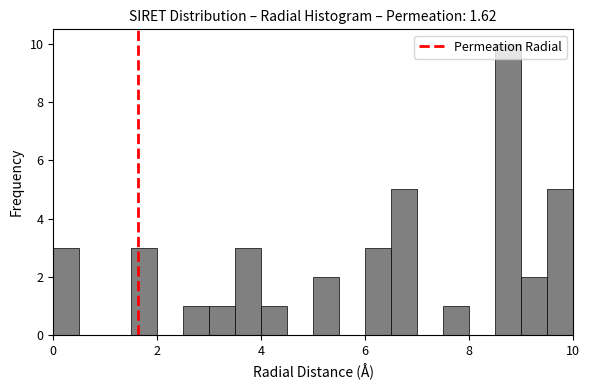

Read against the x-axis, roughly where is the centre of the tallest bar?

8.8